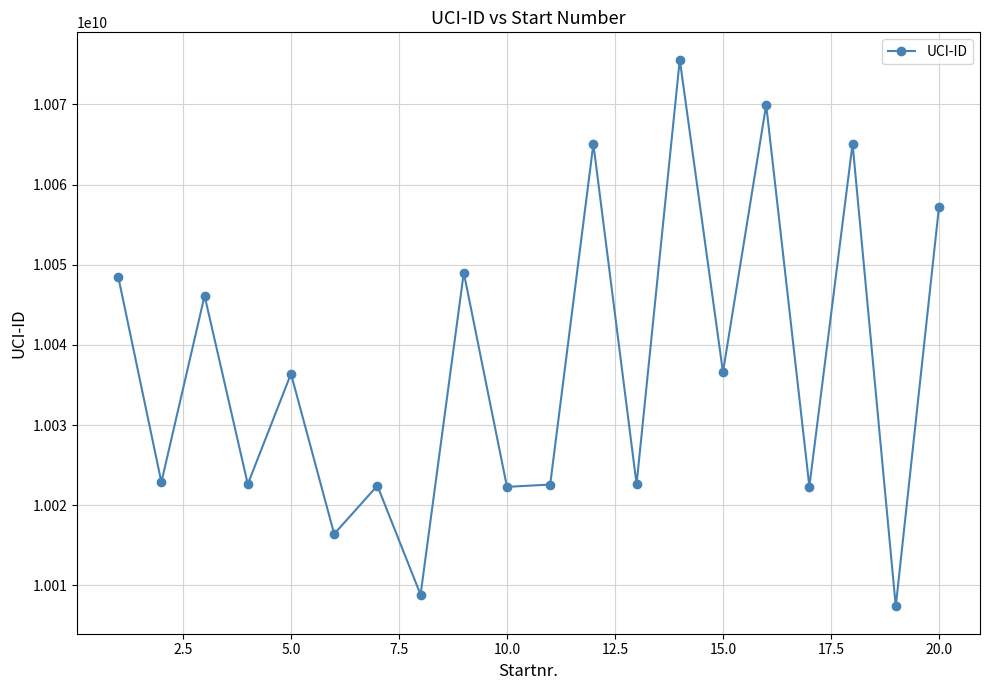

How many interior local valleys (lower than both neighbors) does the data have?

9